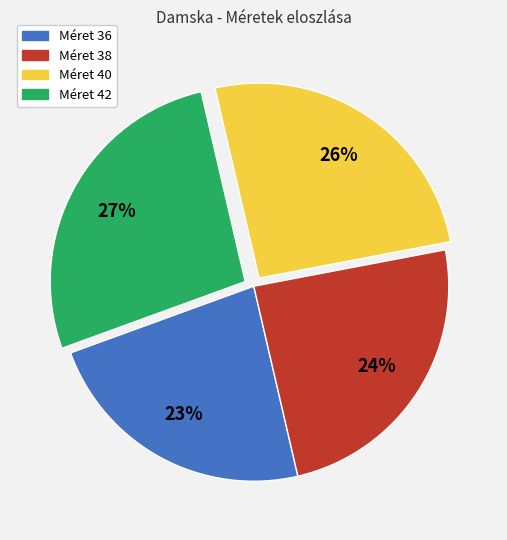

How many segments does this pie chart have?

4